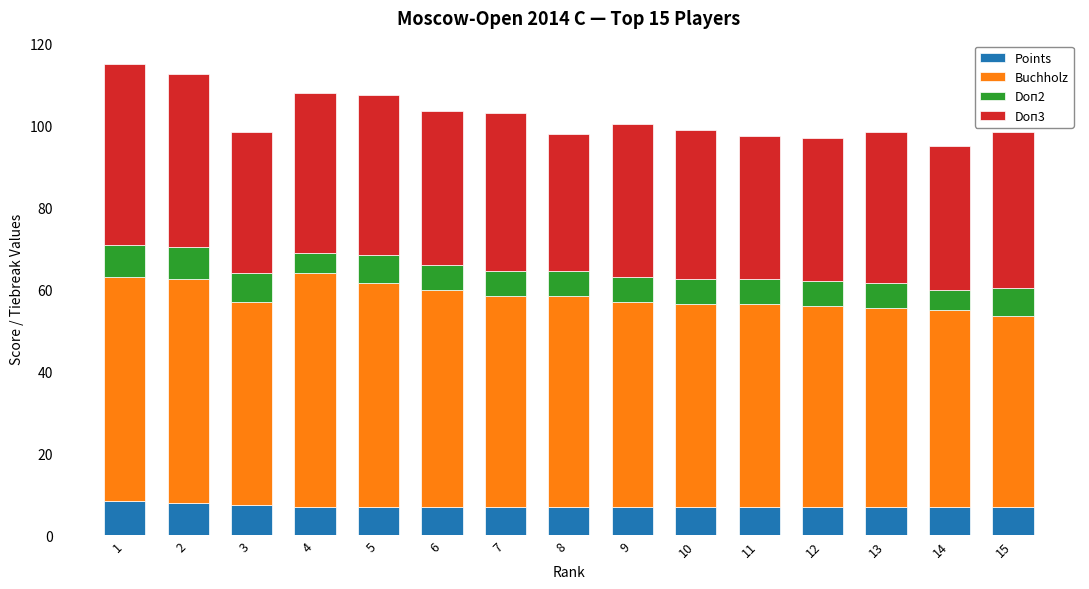

What is the minimum value for Points?

7.0